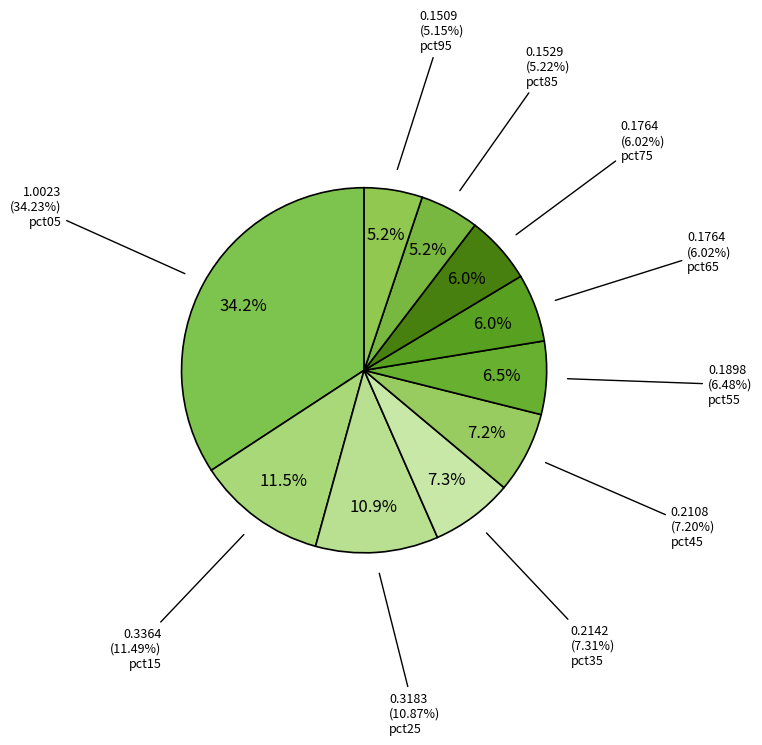

How many slices are in this pie chart?

10